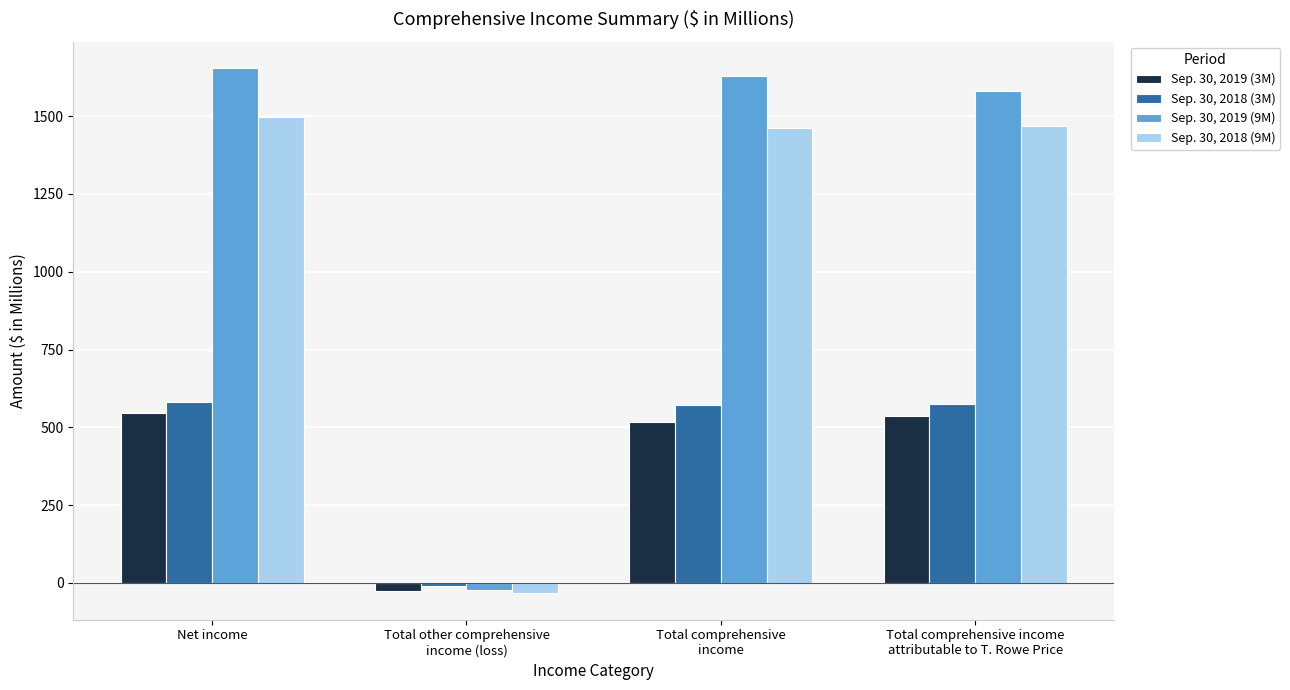

What is the difference between the maximum and minimum values in the Sep. 30, 2019 (3M) series?

572.7